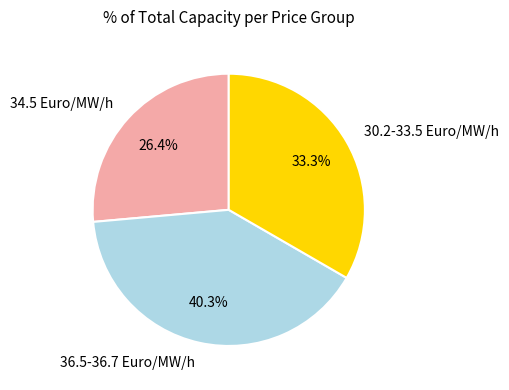

Does 36.5-36.7 Euro/MW/h represent more than half of the total?

No